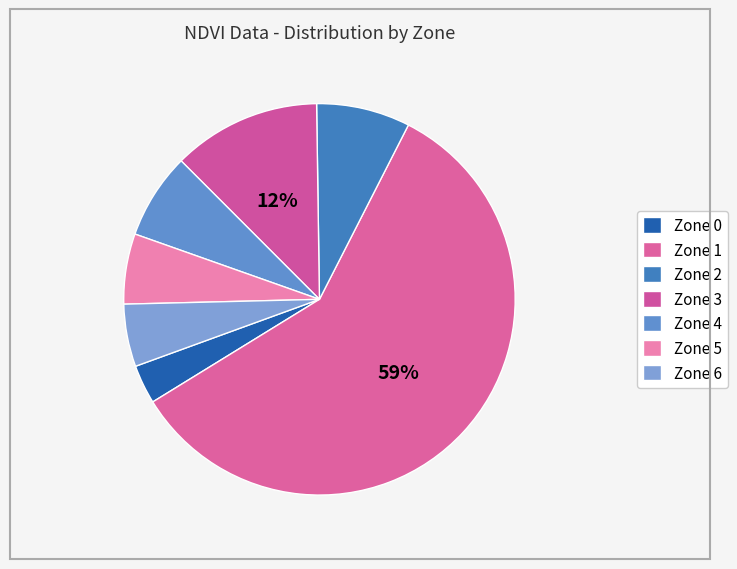

Which category has the smallest portion of the pie?

Zone 0